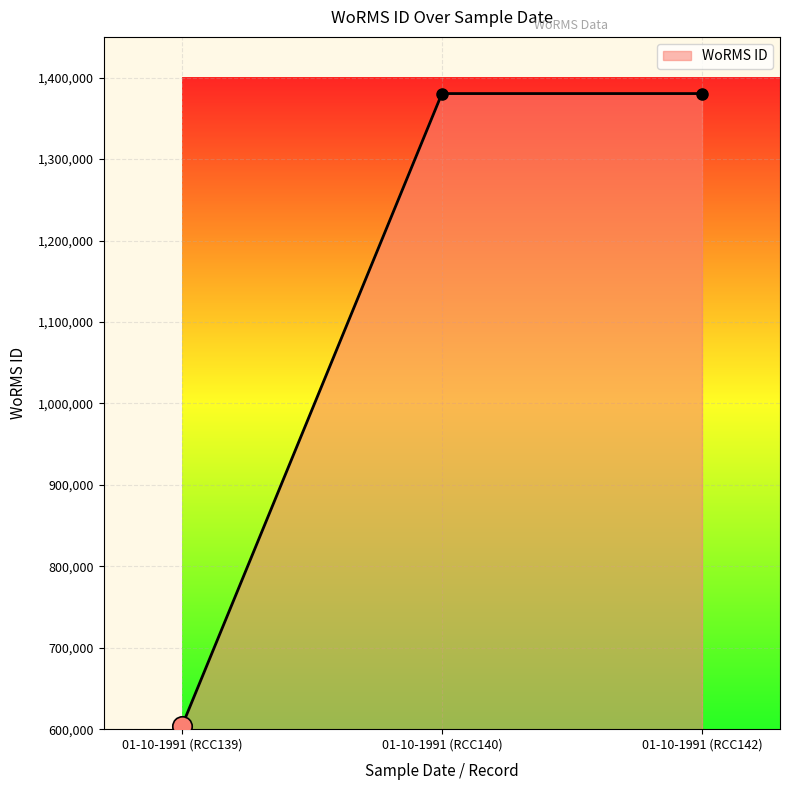

What is the difference between the values at 01-10-1991 (RCC139) and 01-10-1991 (RCC140)?

776973